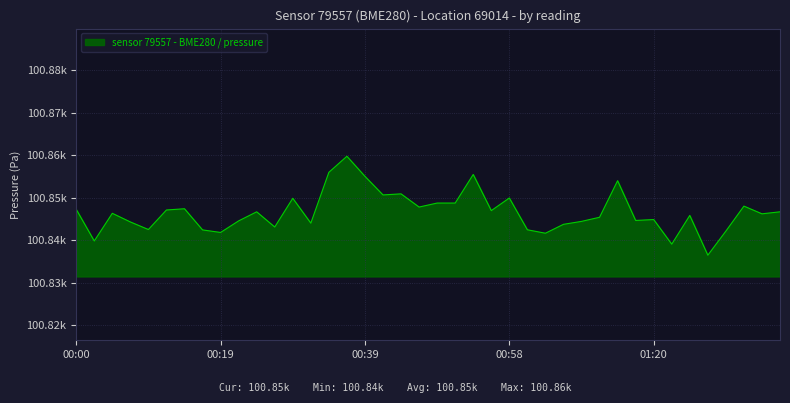

Does the chart have visible grid lines?

Yes